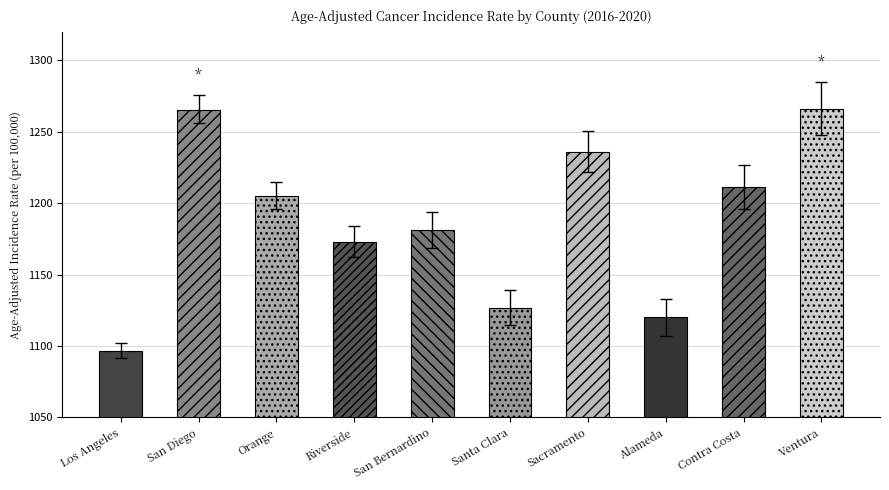

What is the average value?

1188.3